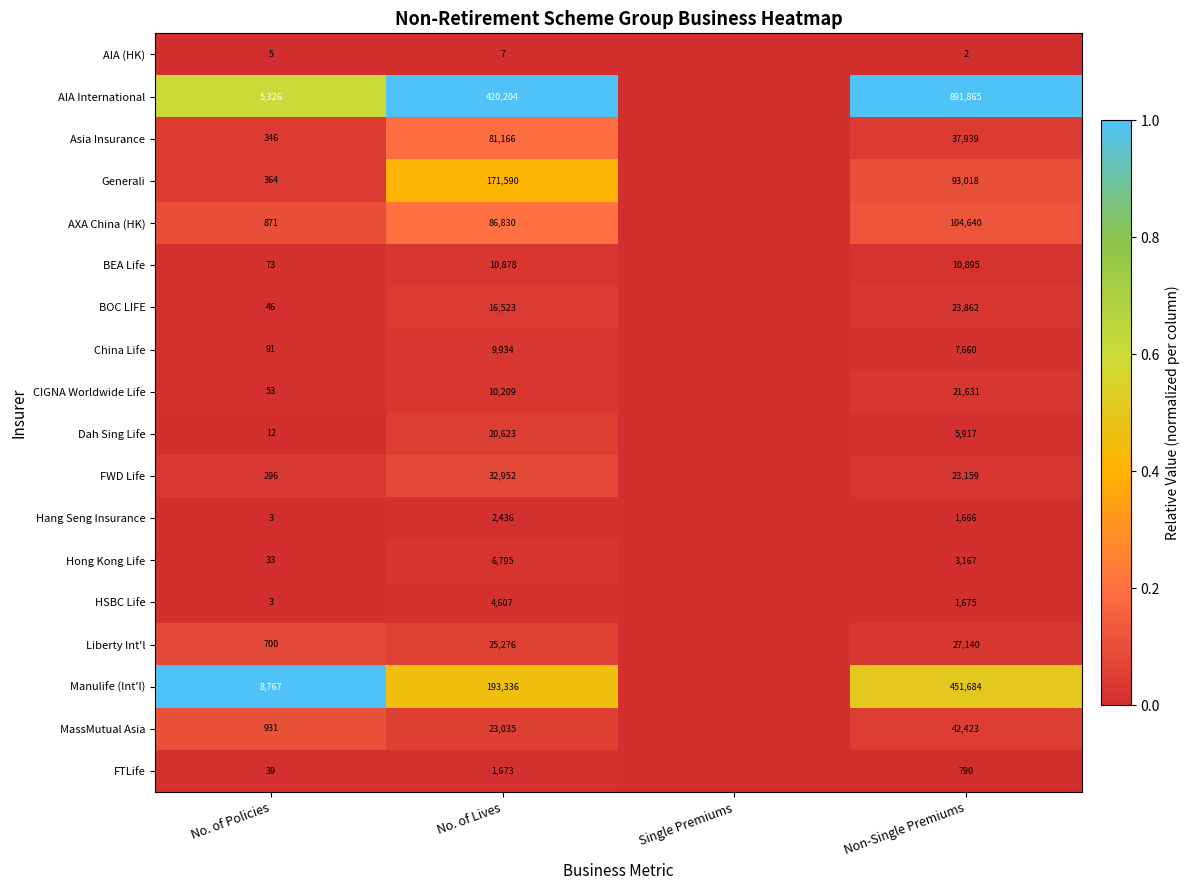

True or false: Liberty Int'l has a value of 700 at No. of Policies.

True